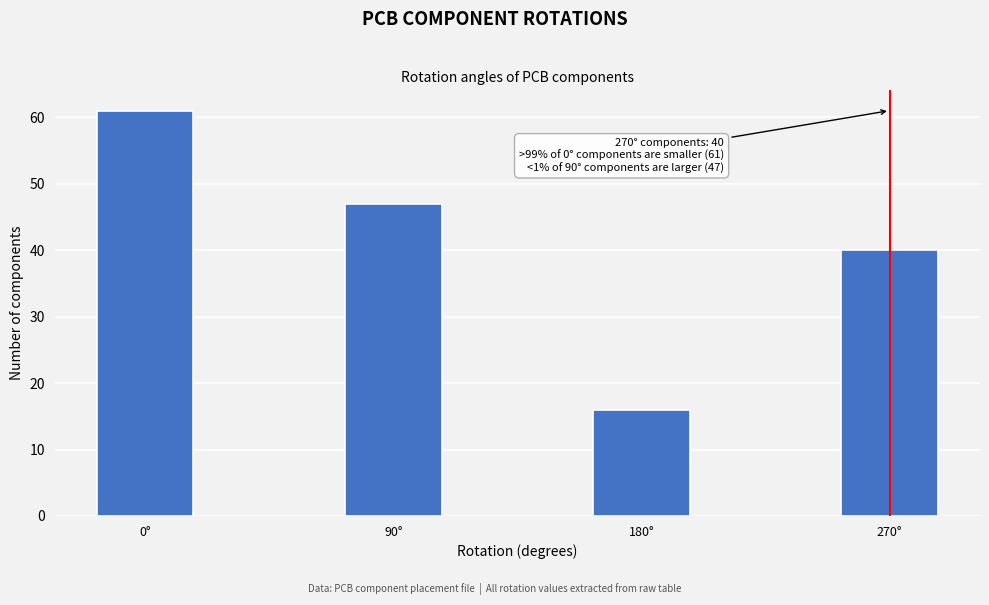

Reading left to right, list all the values displayed in this chart.

61	47	16	40